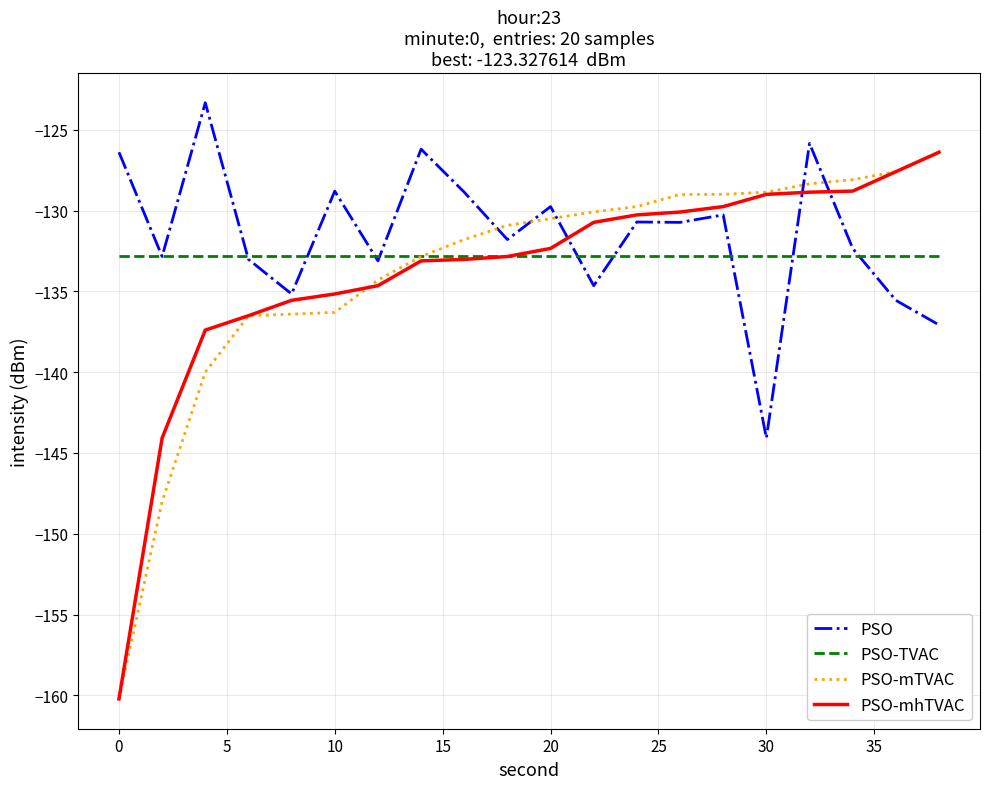

After their last crossing, which series has the higher values: PSO or PSO-mTVAC?

PSO-mTVAC